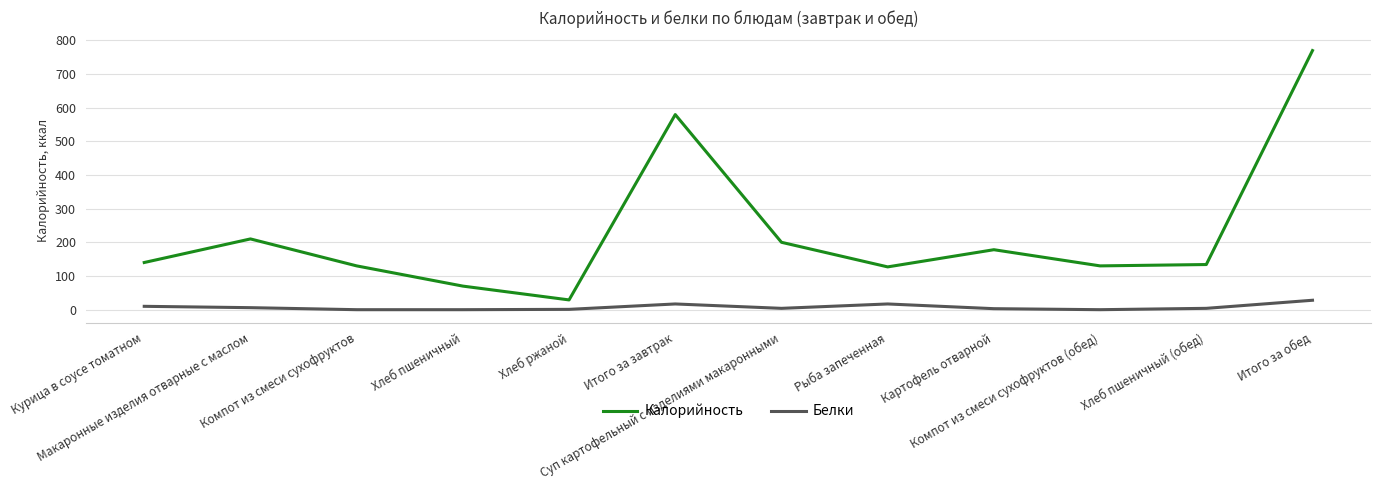

Which series has the largest total across all categories?

Калорийность